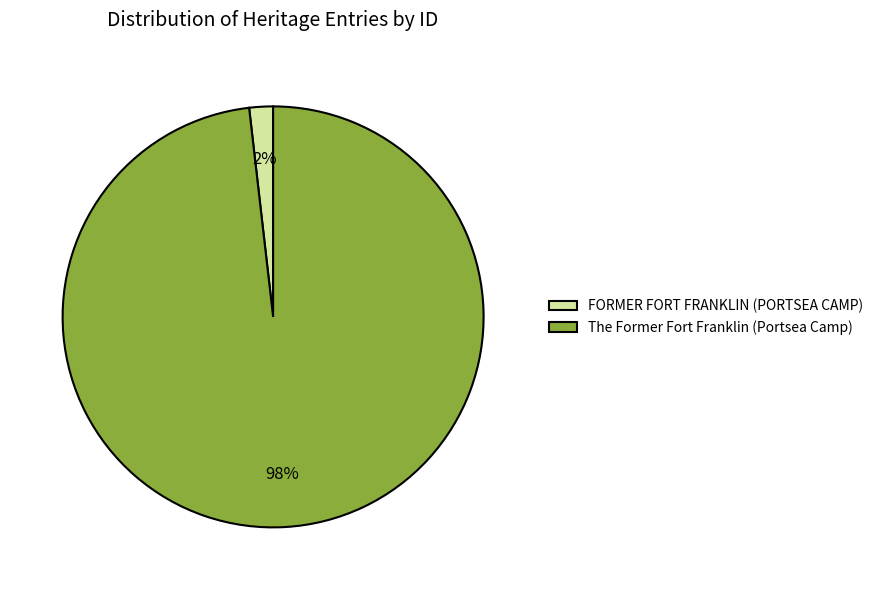

Which slice represents more than half of the pie?

The Former Fort Franklin (Portsea Camp)